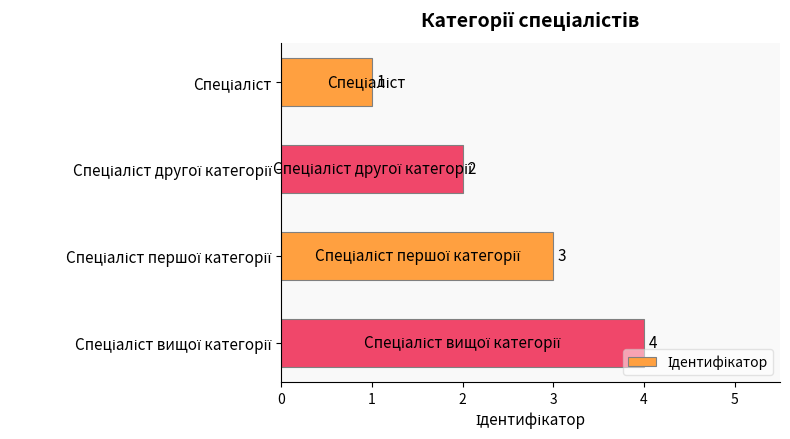

What is the value of the 1st bar from the top?

1